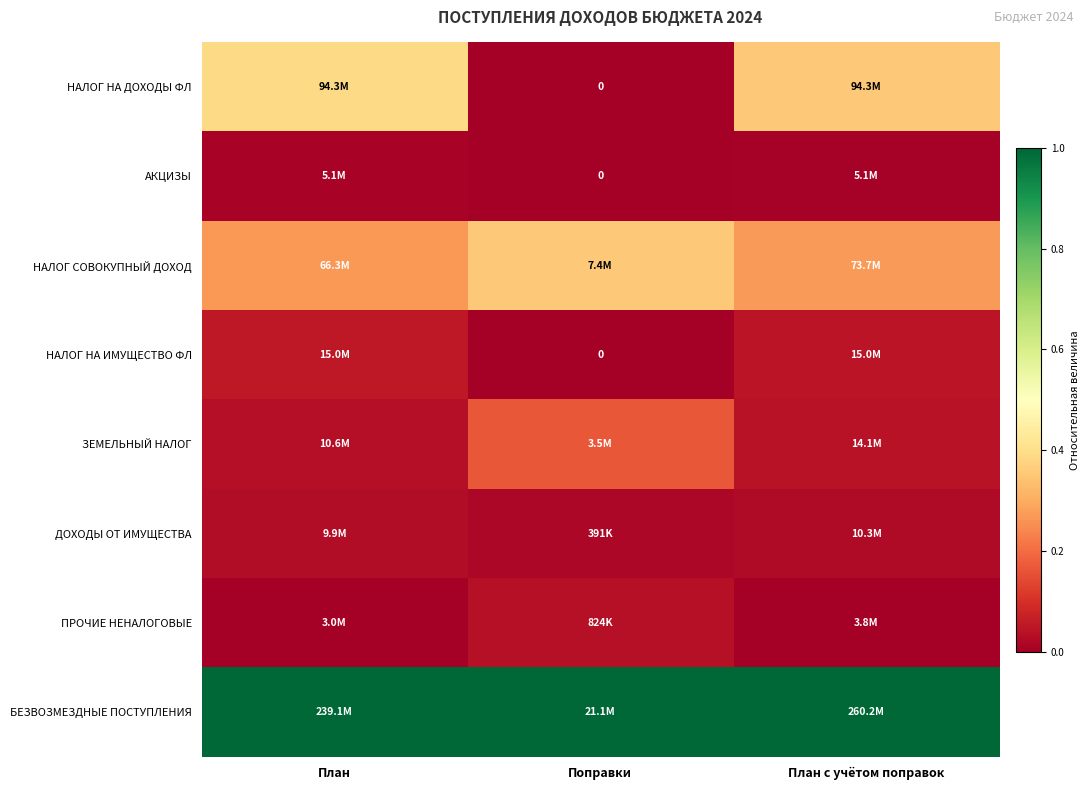

At how many categories does at least one series exceed 0?

3